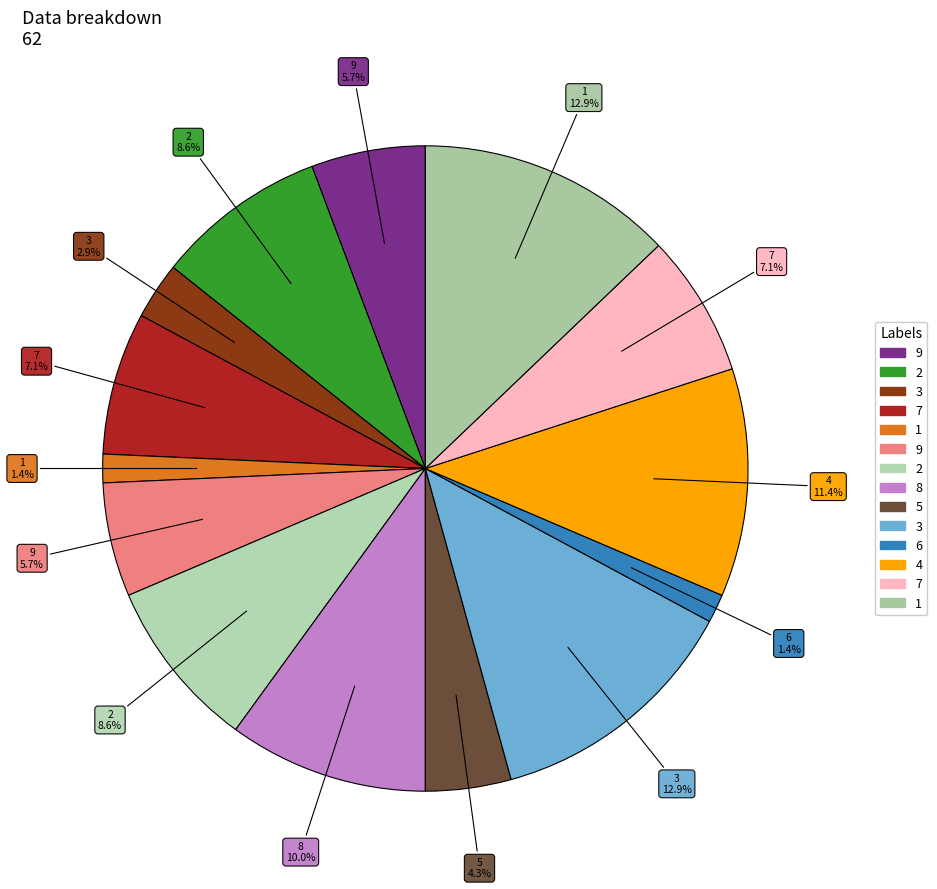

Which slice is the largest?

3